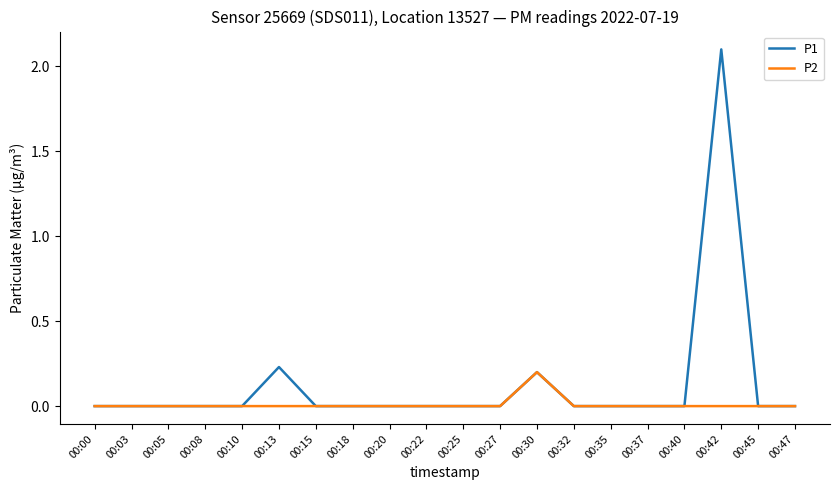

Rank the series by their average value, from lowest to highest.

P2, P1